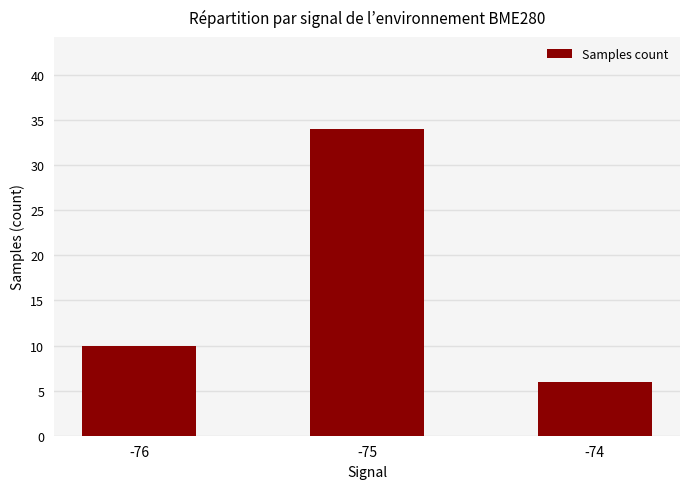

The value at -76 is 3. True or false?

False